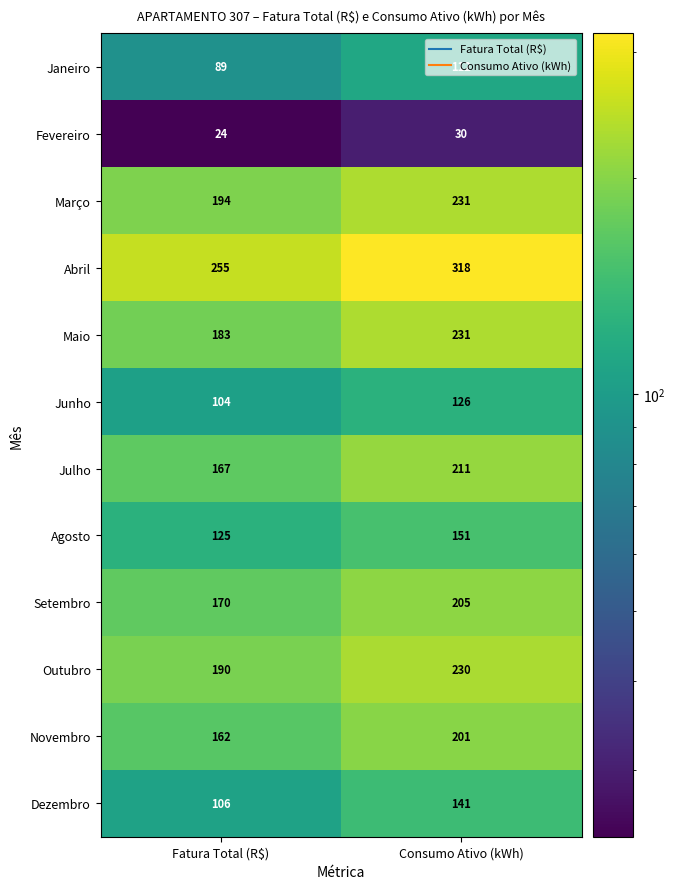

What is the spread (max minus min) of values at Consumo Ativo (kWh)?

288